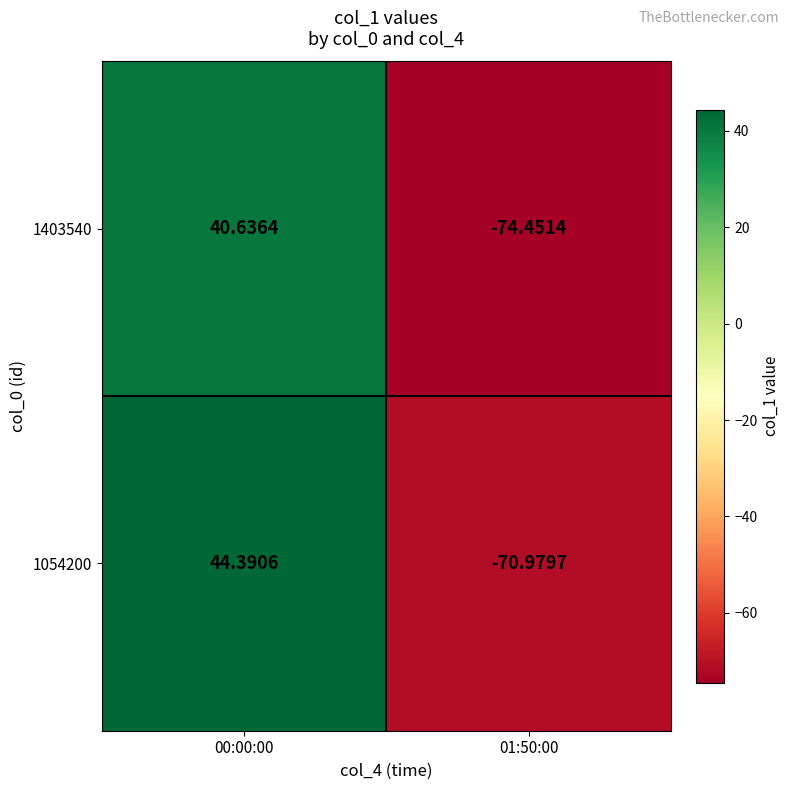

List the series in order of their peak value, lowest first.

1403540, 1054200